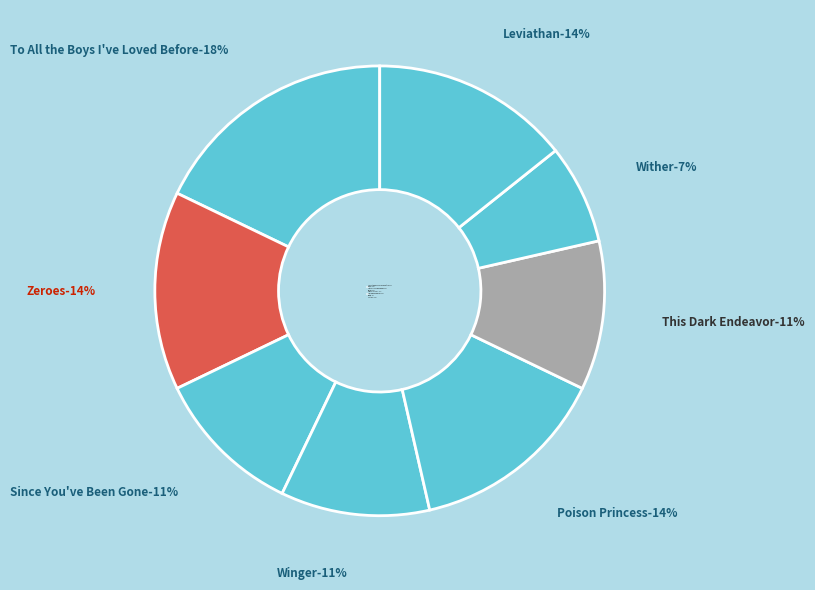

What percentage is the Leviathan slice, to the nearest percent?

14%